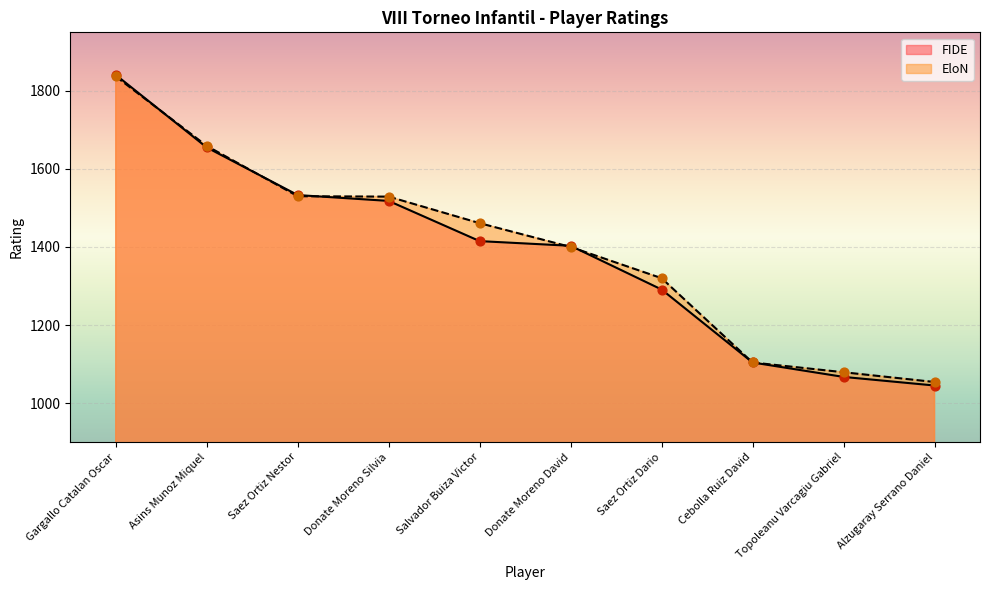

Which series has the widest spread of Y values?

FIDE